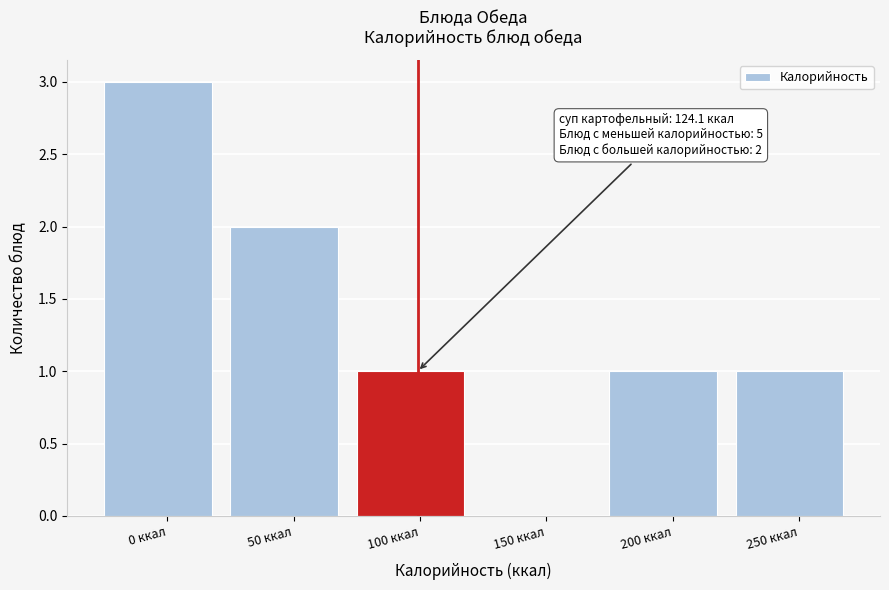

Reading left to right, extract all data points from this chart.

0 ккал=3	50 ккал=2	100 ккал=1	150 ккал=0	200 ккал=1	250 ккал=1